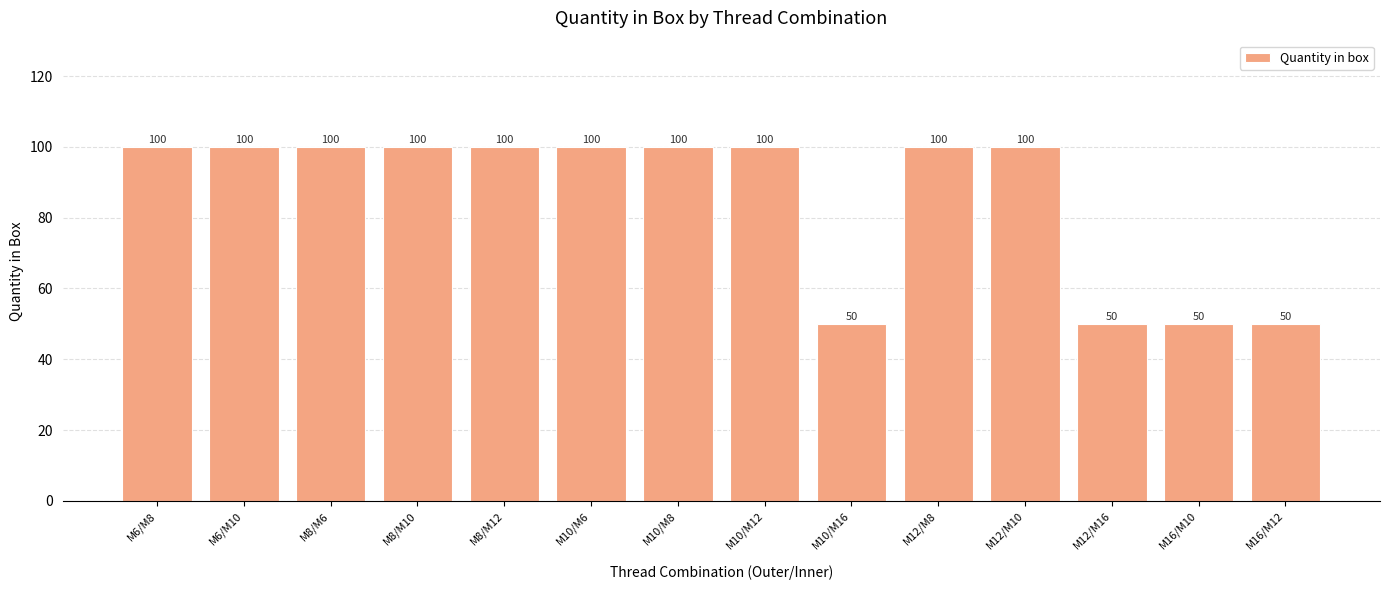

How many values are between 50 and 100?

14